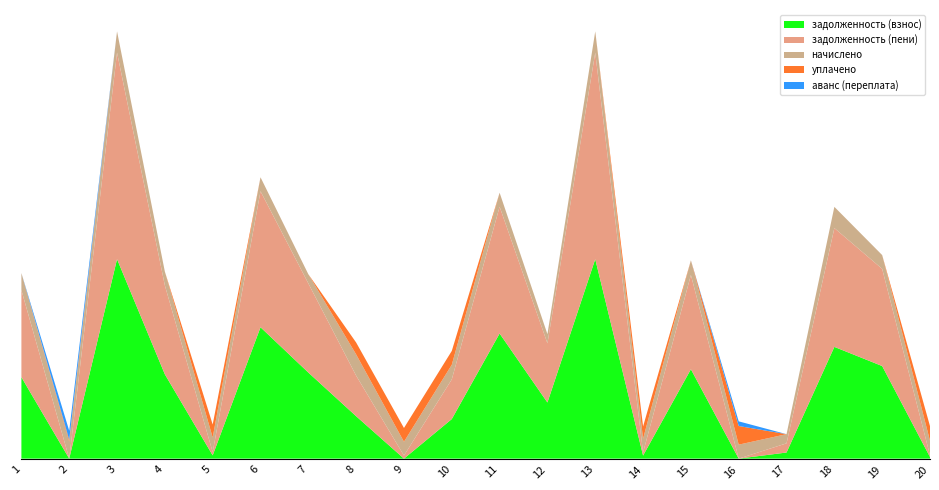

Reading right to left, transcribe all the data shown in this chart.

задолженность (взнос): 20=520.0	19=29639.8	18=35775.5	17=1958.2	16=4.3	15=28622.1	14=977.3	13=63867.5	12=17968.3	11=40059.2	10=12666.6	9=0.4	8=13579.9	7=27562.1	6=42059.2	5=1040.0	4=26992.8	3=63864.5	2=0.0	1=26072.8
задолженность (пени): 20=520.0	19=31111.0	18=38038.7	17=2937.3	16=0.0	15=30182.1	14=977.3	13=66130.7	12=18945.1	11=40597.2	10=12706.6	9=980.8	8=12986.0	7=28541.3	6=43549.6	5=1040.0	4=28464.0	3=66127.7	2=0.0	1=27887.2
начислено: 20=4680.0	19=4413.6	18=6789.6	17=2937.6	16=4471.2	15=4680.0	14=4413.6	13=6789.6	12=2930.4	11=4471.2	10=4680.0	9=4413.6	8=6789.6	7=2937.6	6=4471.2	5=4680.0	4=4413.6	3=6789.6	2=5443.2	1=5443.2
уплачено: 20=4680.0	19=0.0	18=0.0	17=0.0	16=5966.1	15=0.0	14=3926.1	13=0.0	12=0.0	11=-33145.2	10=4424.8	9=4413.6	8=3809.5	7=0.0	6=0.0	5=4160.0	4=0.0	3=0.0	2=604.0	1=0.0
аванс (переплата): 20=0.0	19=0.0	18=0.0	17=0.0	16=1490.4	15=0.0	14=0.0	13=0.0	12=0.0	11=0.0	10=0.0	9=0.0	8=0.0	7=0.0	6=0.0	5=0.0	4=0.0	3=0.0	2=2873.0	1=0.0